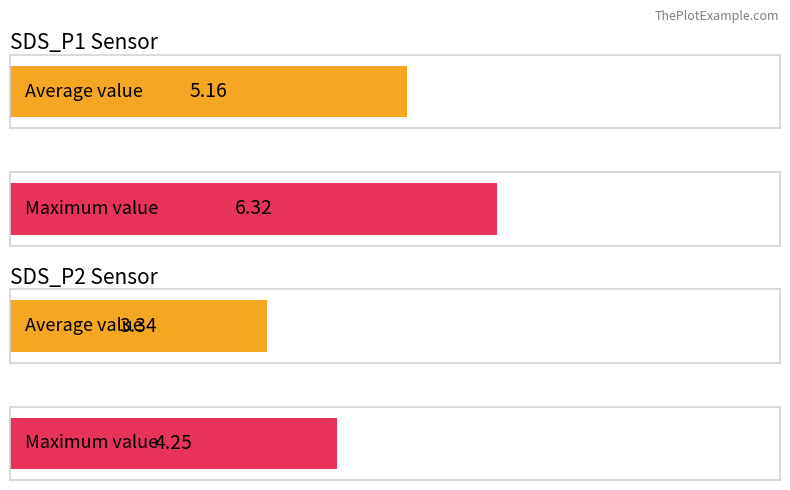

Is it true that SDS_P2 equals 4.8 at 2023/11/17 00:05?

False